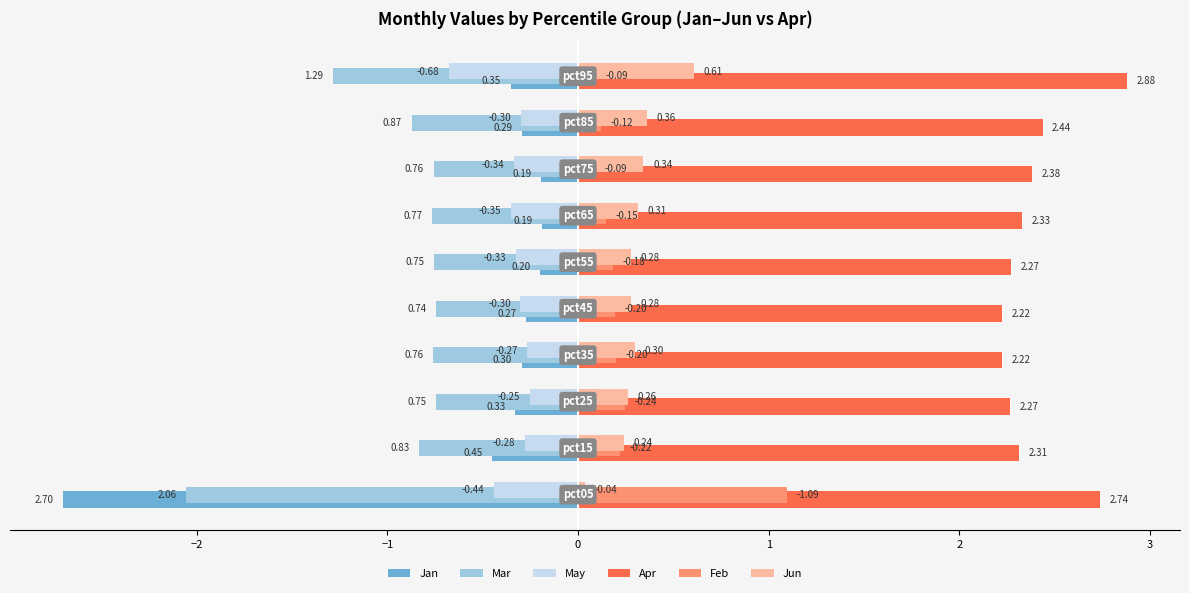

Which series has the largest total across all categories?

Apr